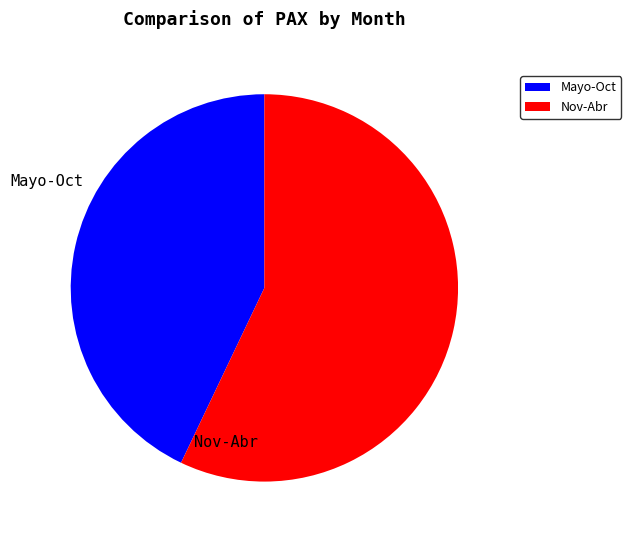

Does any single category account for the majority?

Yes